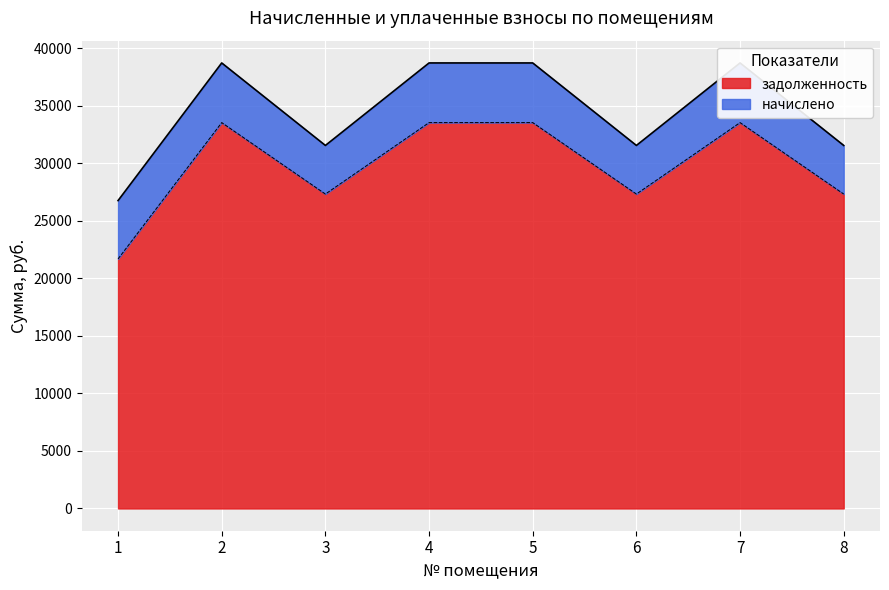

At which label is the value closest to 27604?

3